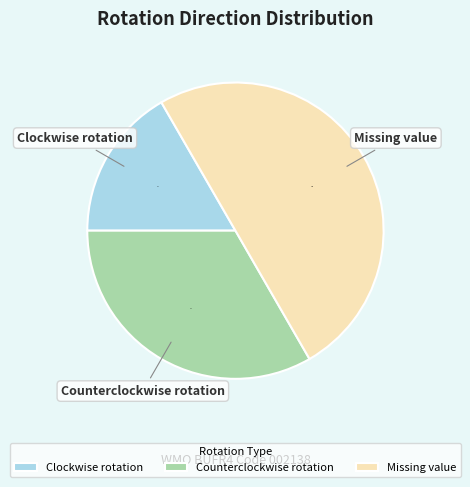

To the nearest percent, what is the average slice percentage?

33%